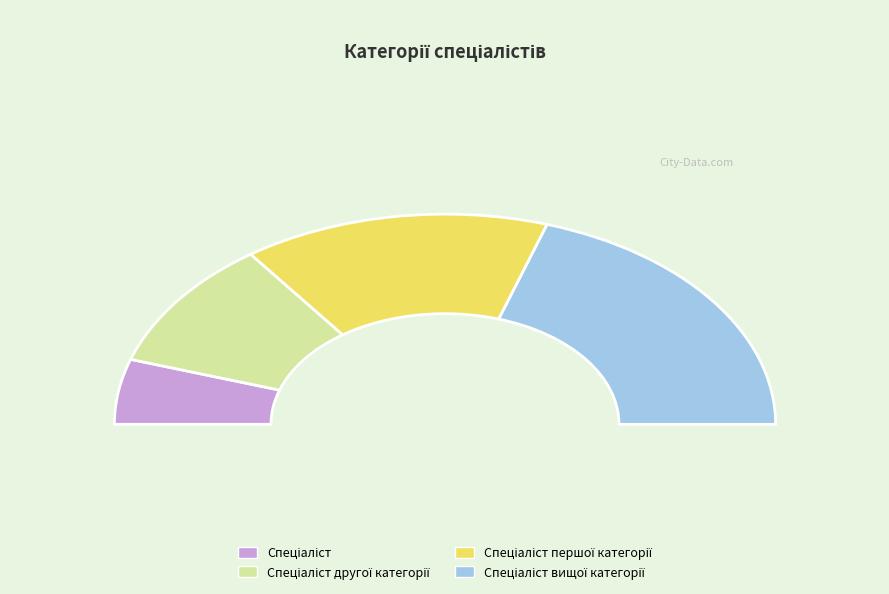

To the nearest percent, what is the difference between the largest and smallest slice percentages?

30%